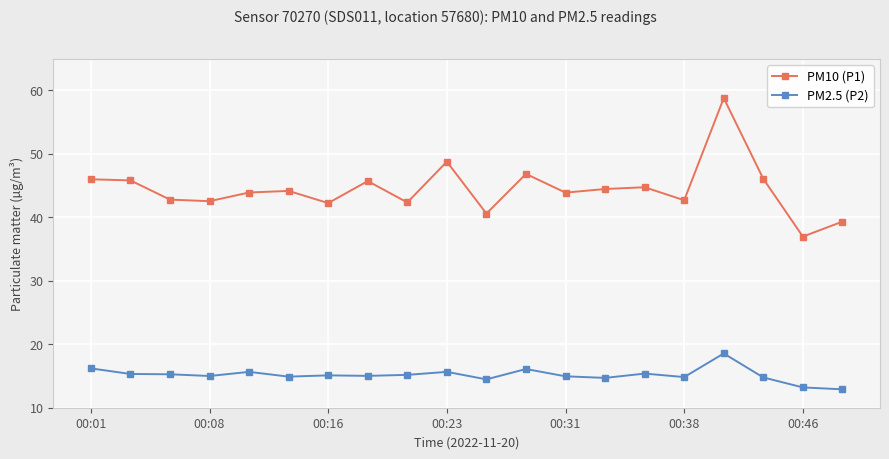

What is the sum of all PM10 (P1) values?

888.8